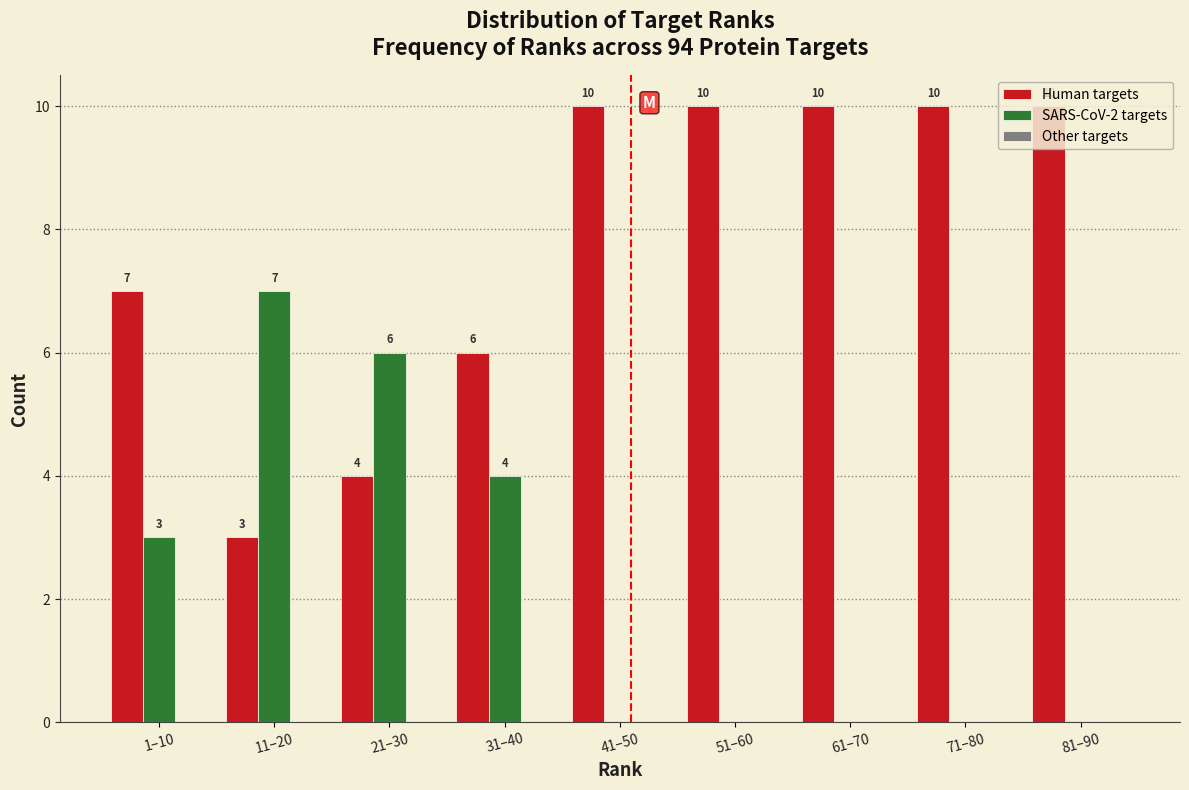

Where is Human targets nearest to the value 6?

31–40